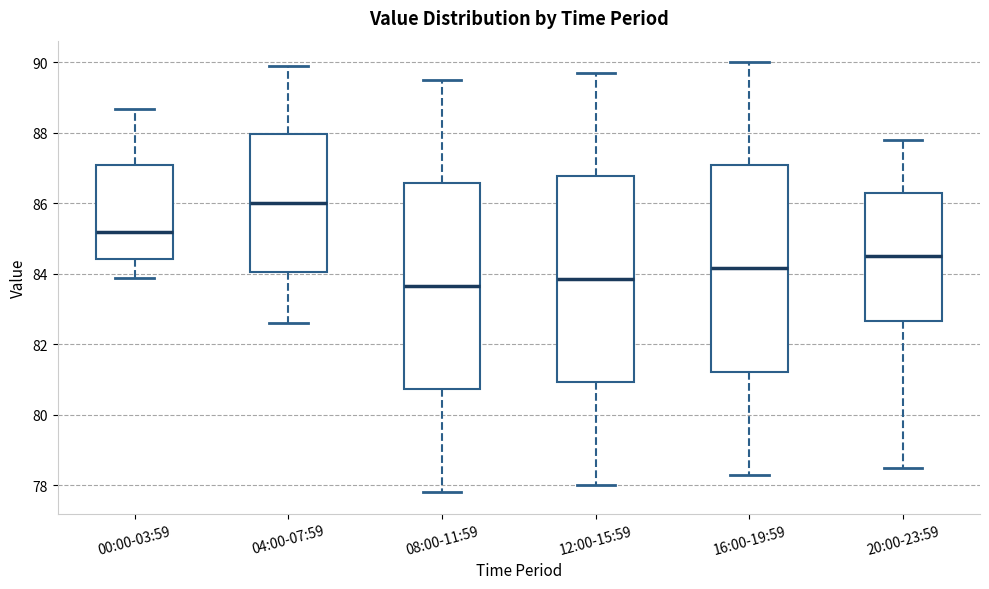

Reading left to right, read every box against the y-axis: the position of its median line, the range the box covers, and the ends of its whiskers. The values are not printed on the chart, so give them approximately, as read against the axis.

00:00-03:59: median 85.2, box 84.4 to 87.0, whiskers 83.8 to 88.6
04:00-07:59: median 86.0, box 84.0 to 88.0, whiskers 82.6 to 90.0
08:00-11:59: median 83.6, box 80.8 to 86.6, whiskers 77.8 to 89.6
12:00-15:59: median 83.8, box 81.0 to 86.8, whiskers 78.0 to 89.8
16:00-19:59: median 84.2, box 81.2 to 87.0, whiskers 78.4 to 90.0
20:00-23:59: median 84.6, box 82.6 to 86.4, whiskers 78.6 to 87.8